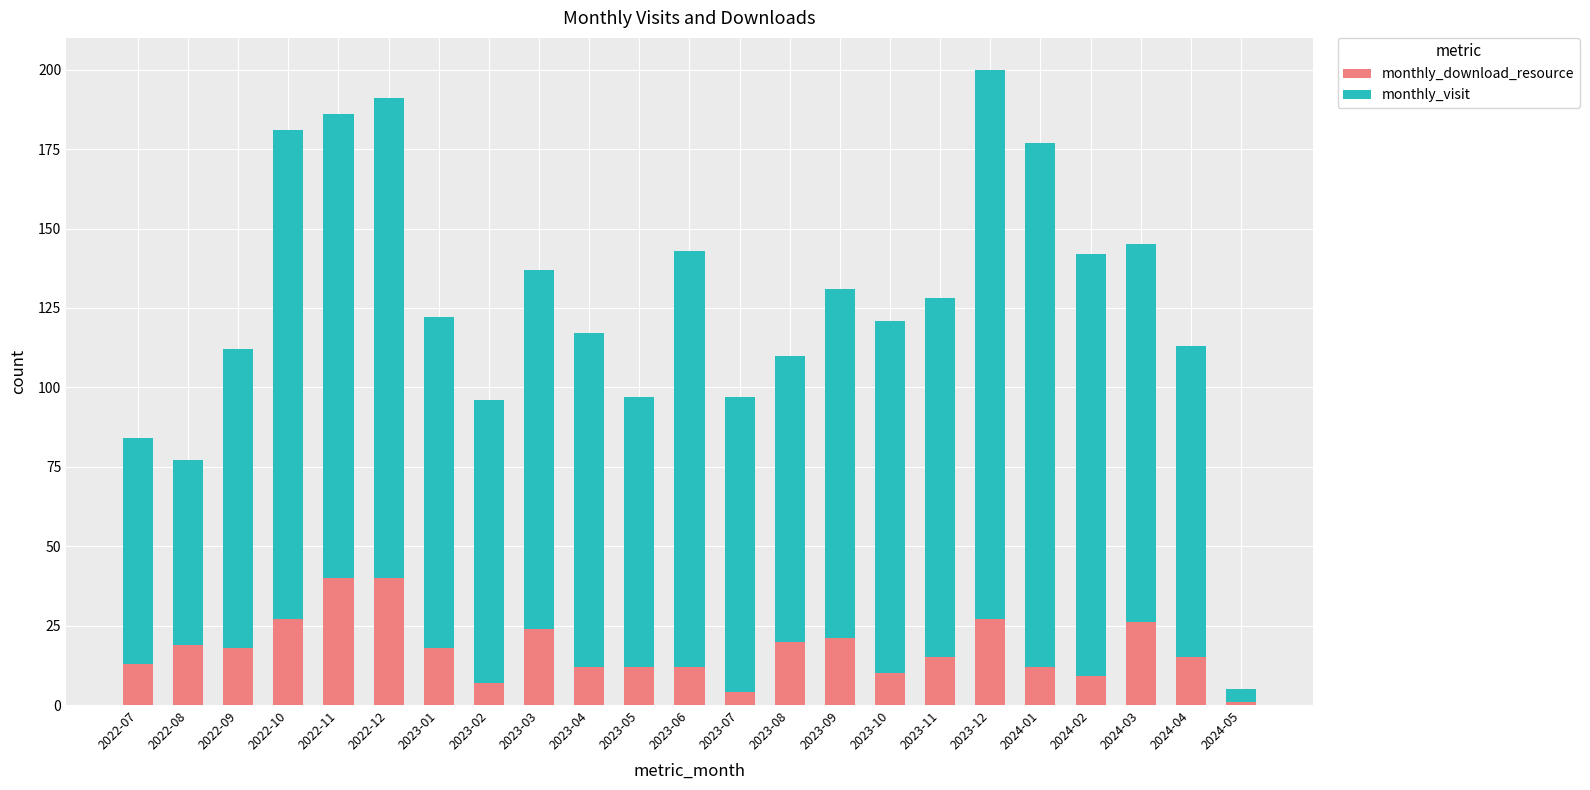

What is the average value of the monthly_download_resource series?

17